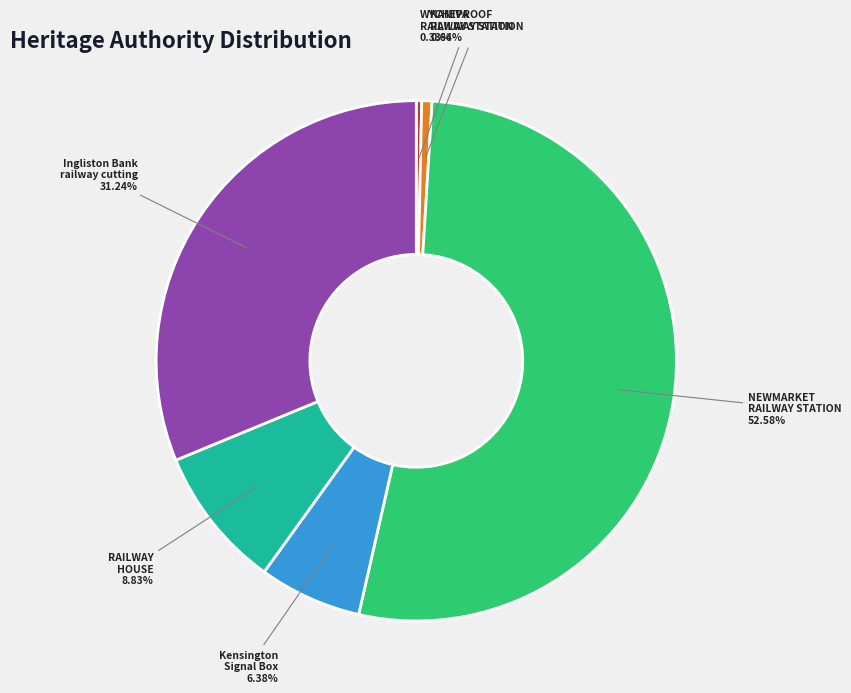

Is it true that WYCHEPROOF RAILWAY STATION is 0% of the pie?

True